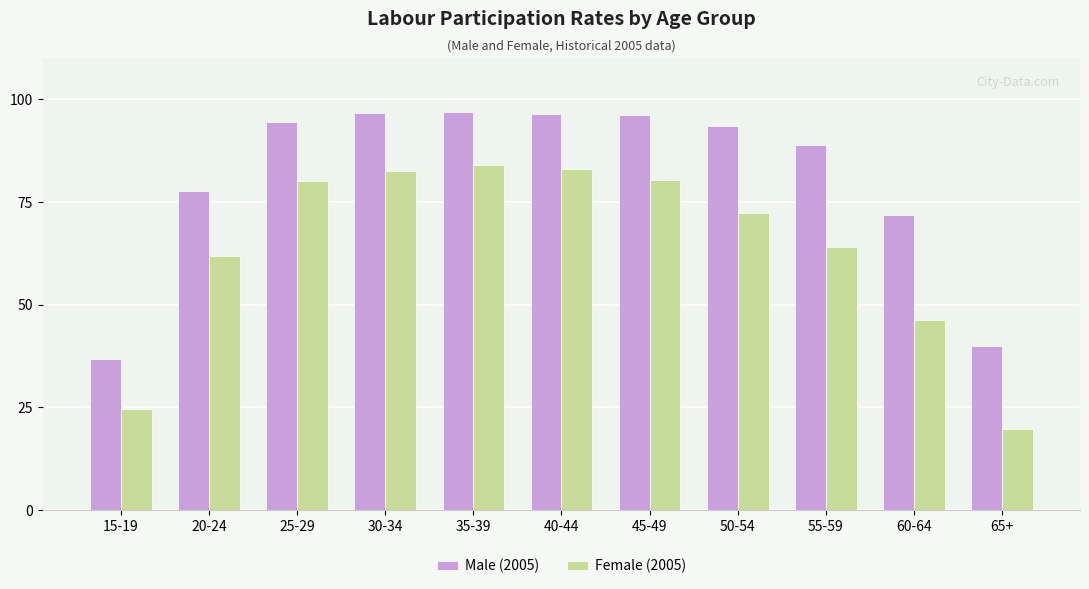

What is the minimum value shown in the chart?

19.7